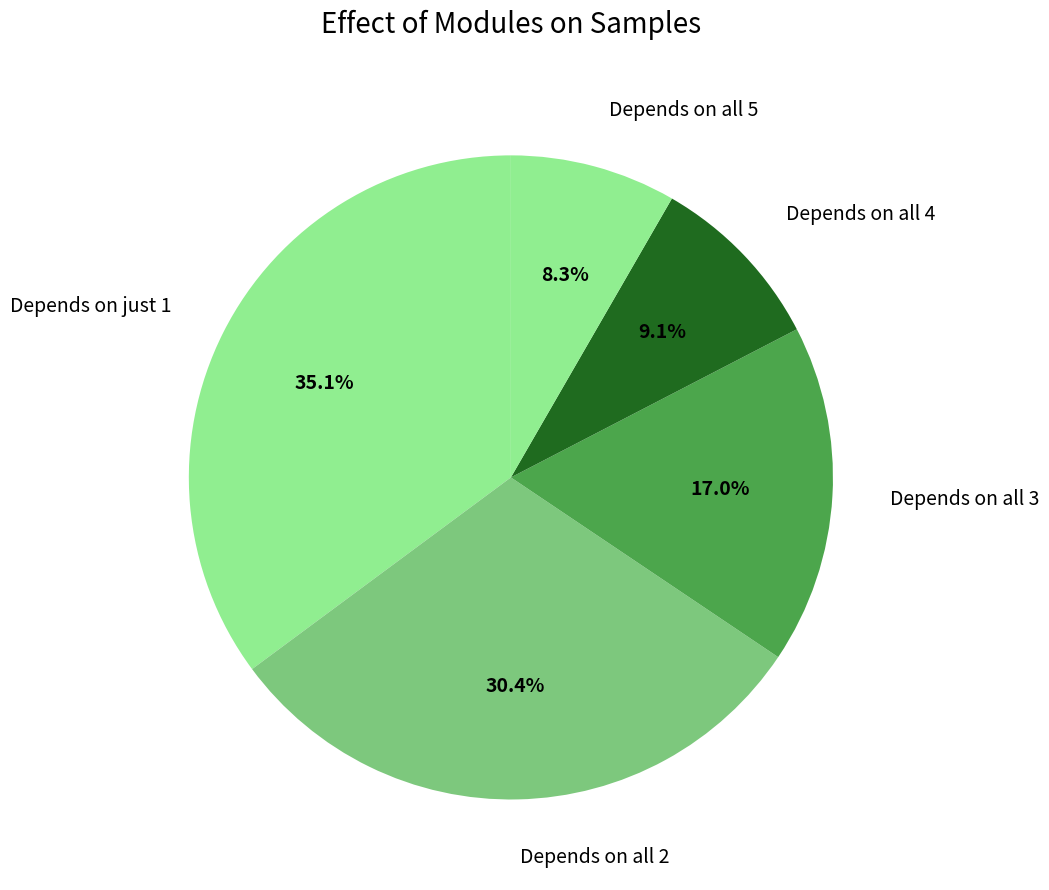

What is the smallest slice in the pie chart?

Depends on all 5